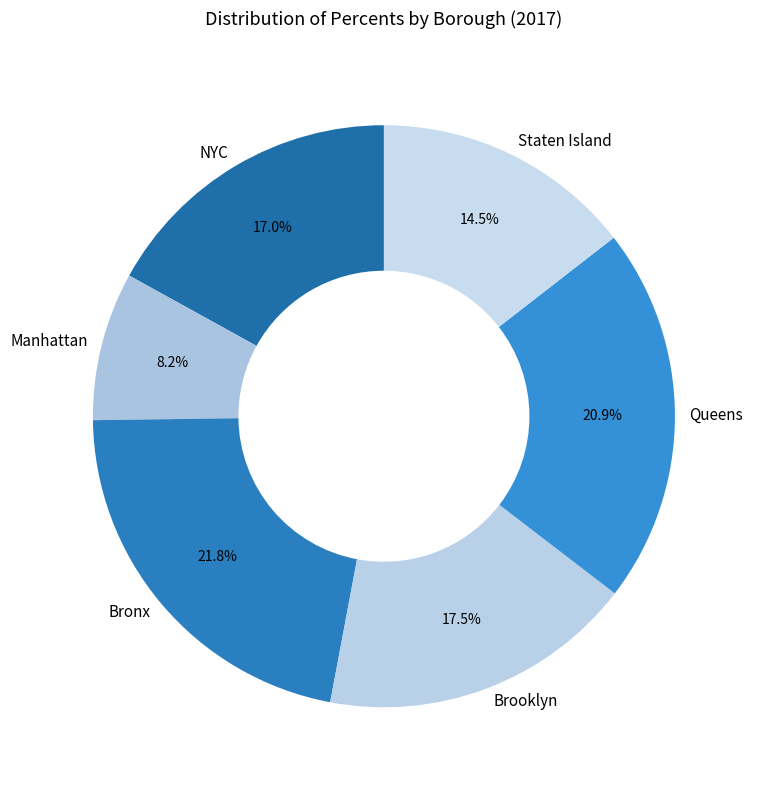

True or false: Staten Island accounts for 20% of the total.

False